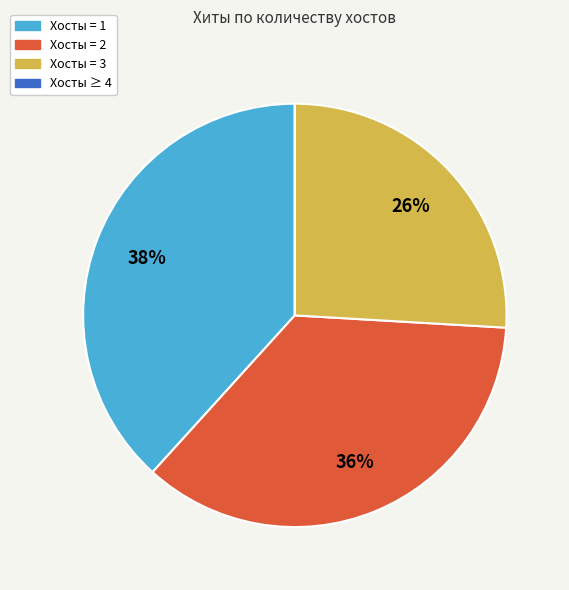

To the nearest percent, what is the average slice percentage?

25%